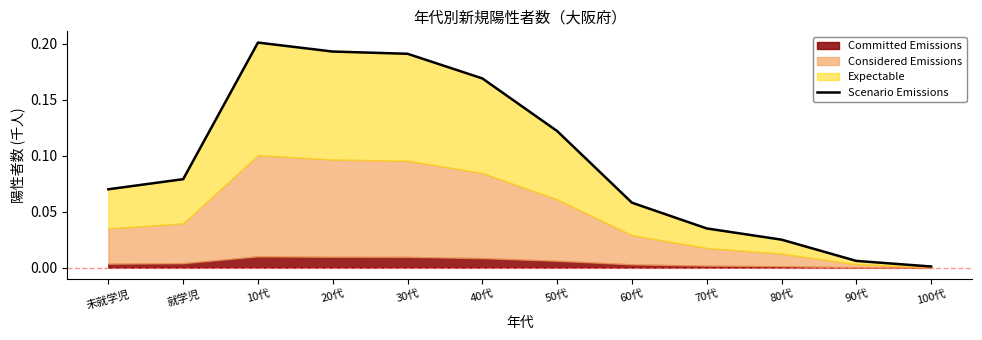

At which category does the data reach its first local peak?

10代